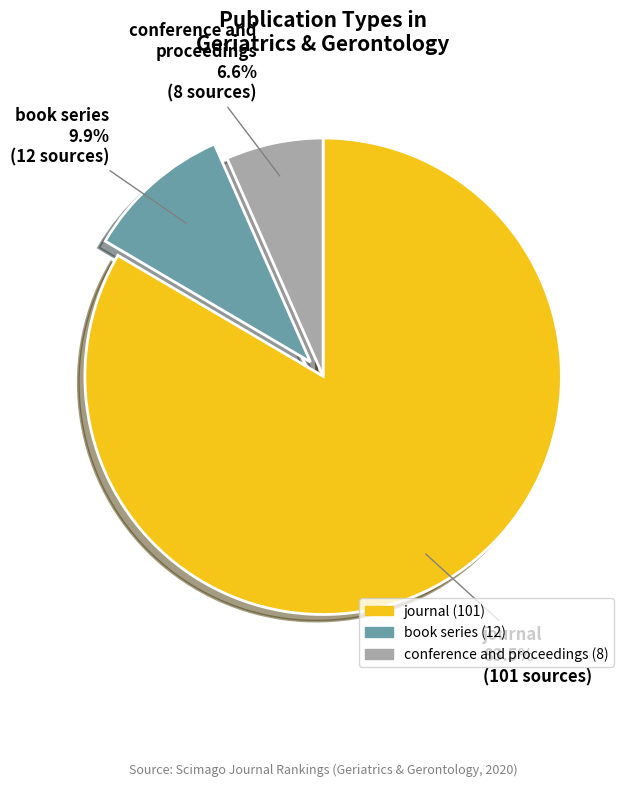

Combined, what portion of the pie is journal and conference and proceedings?

90.1%